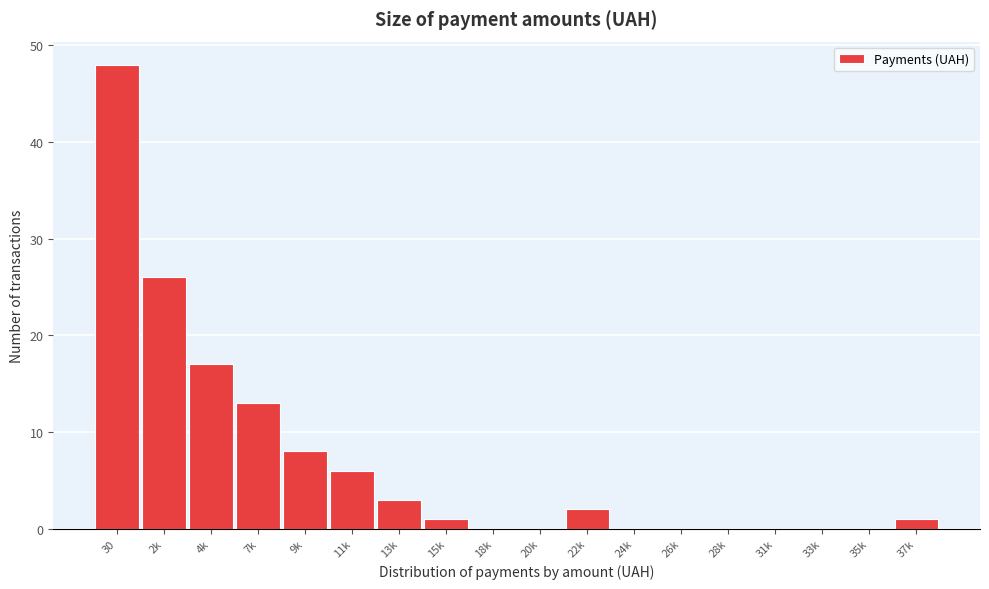

Reading left to right, list all the values displayed in this chart.

30=48	2k=26	4k=17	7k=13	9k=8	11k=6	13k=3	15k=1	18k=0	20k=0	22k=2	24k=0	26k=0	28k=0	31k=0	33k=0	35k=0	37k=1